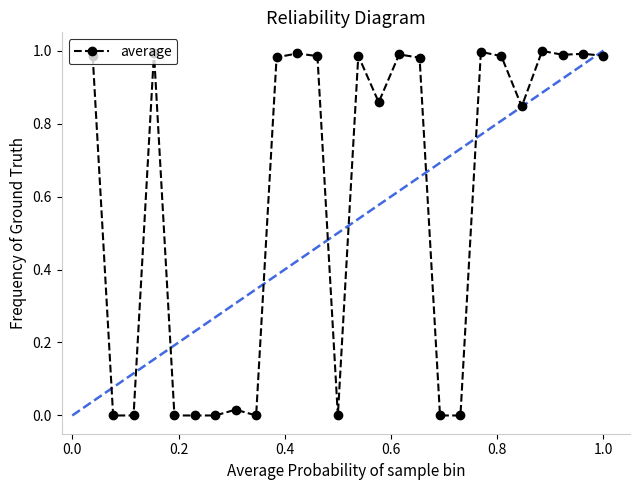

What is the sum of all values?

15.6